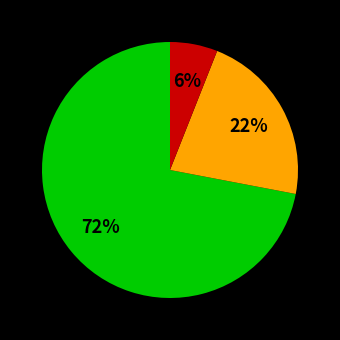

Does any single category account for the majority?

Yes